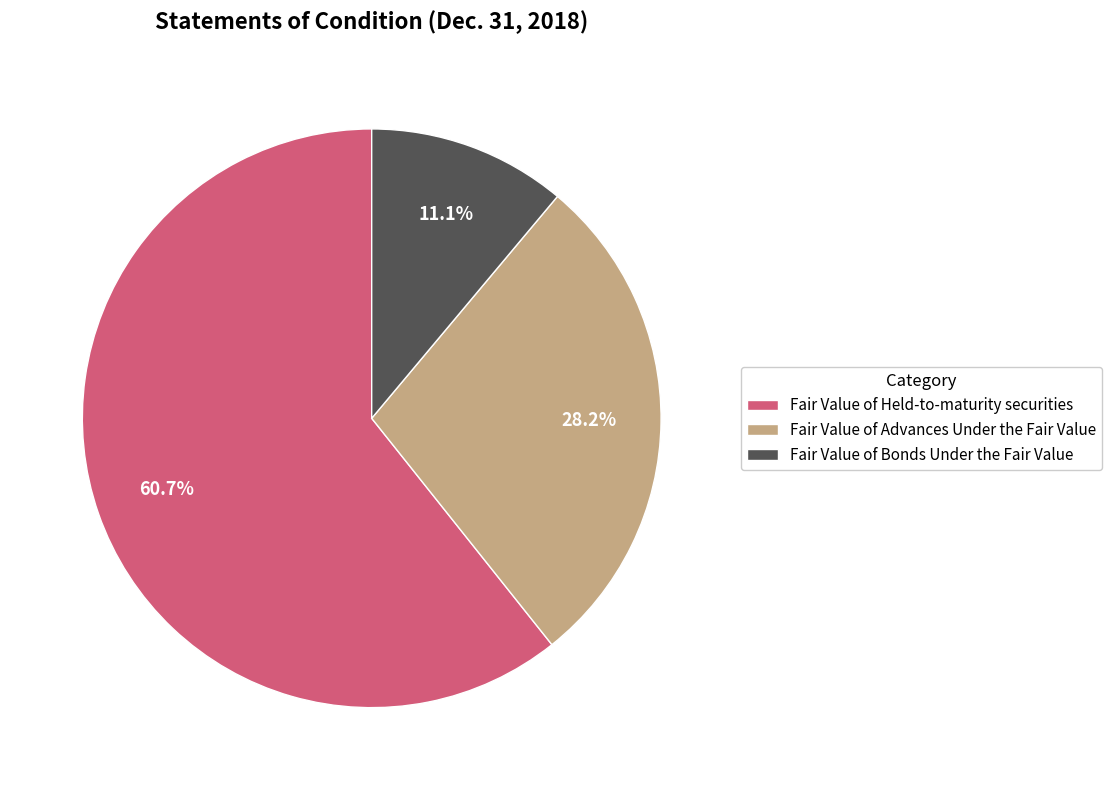

How many slices are in this pie chart?

3